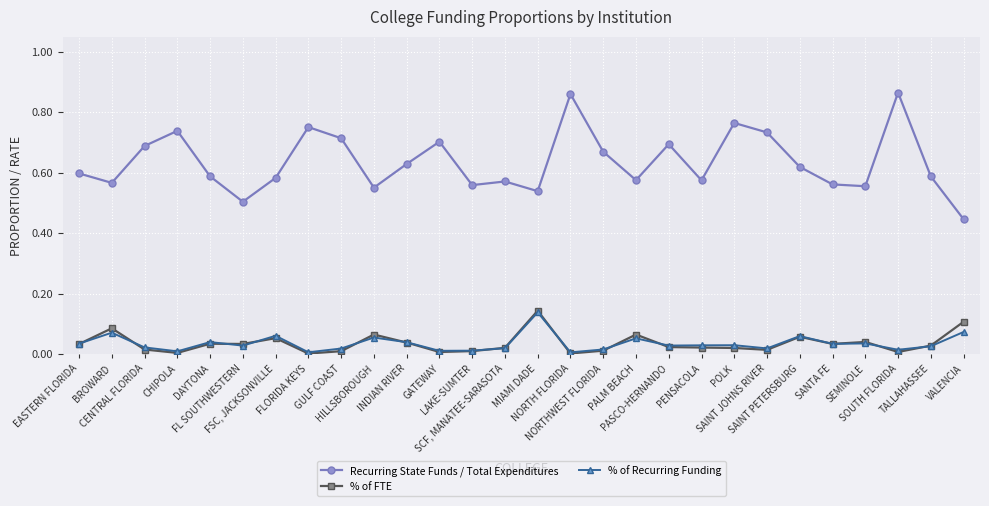

True or false: % of Recurring Funding and Recurring State Funds / Total Expenditures cross at least once.

False